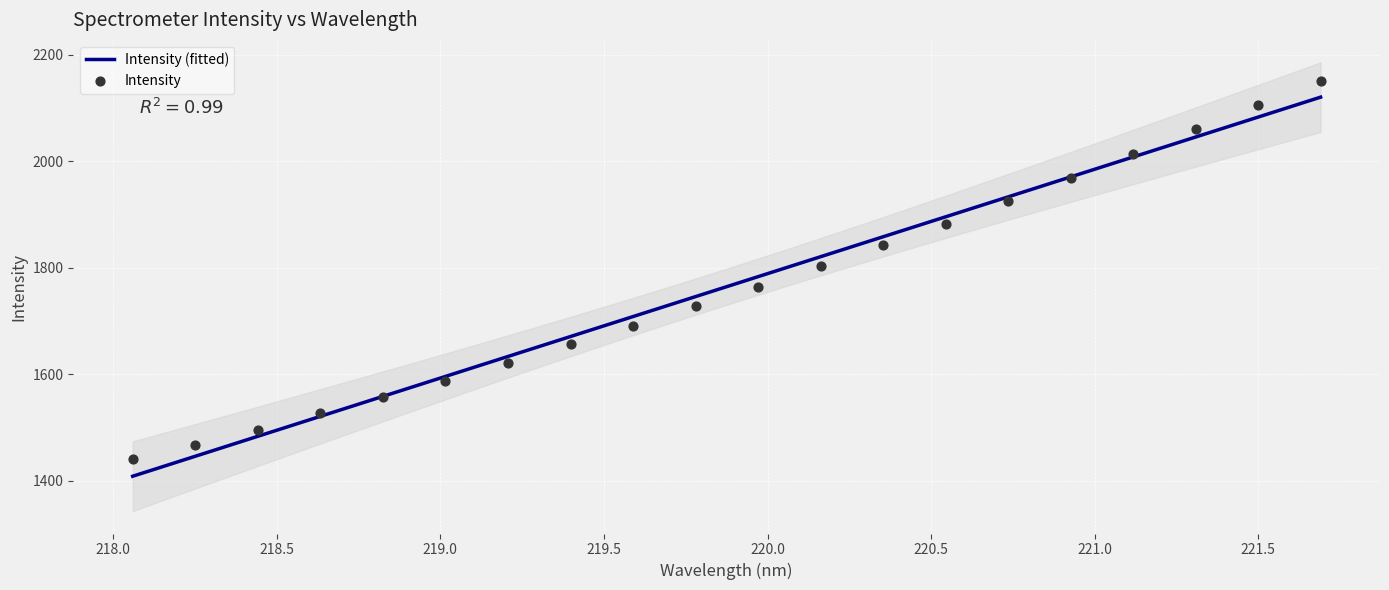

What is the change in value from 218.0596 to 221.6902?

+709.3